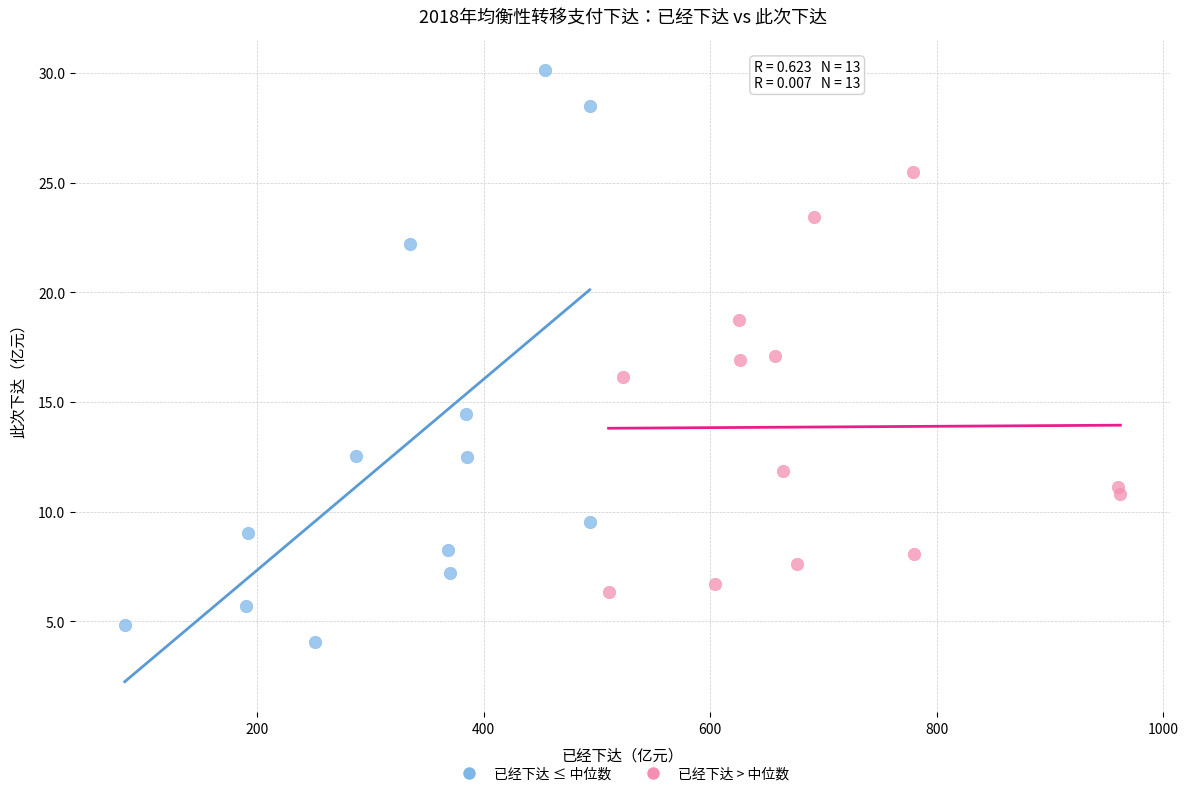

Which series reaches the minimum Y coordinate?

已经下达 ≤ 中位数